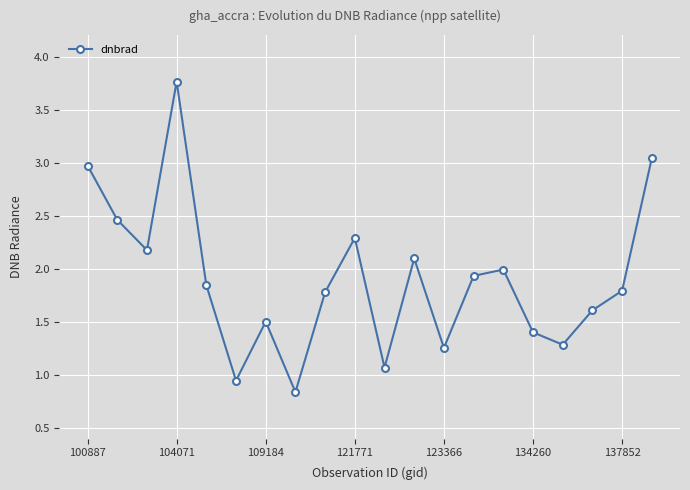

What is the value of the 7th point from the left?

1.5